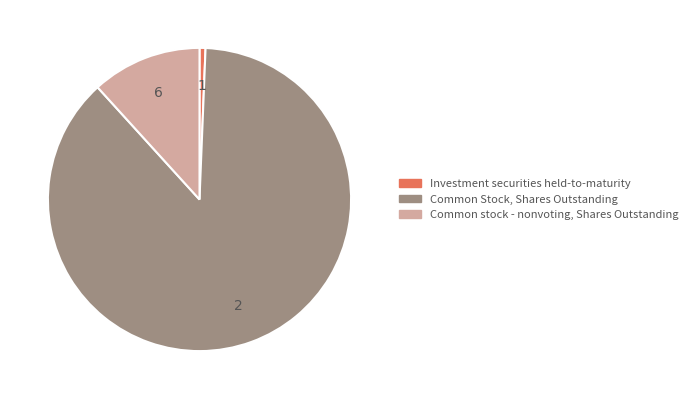

What is the smallest slice in the pie chart?

Investment securities held-to-maturity